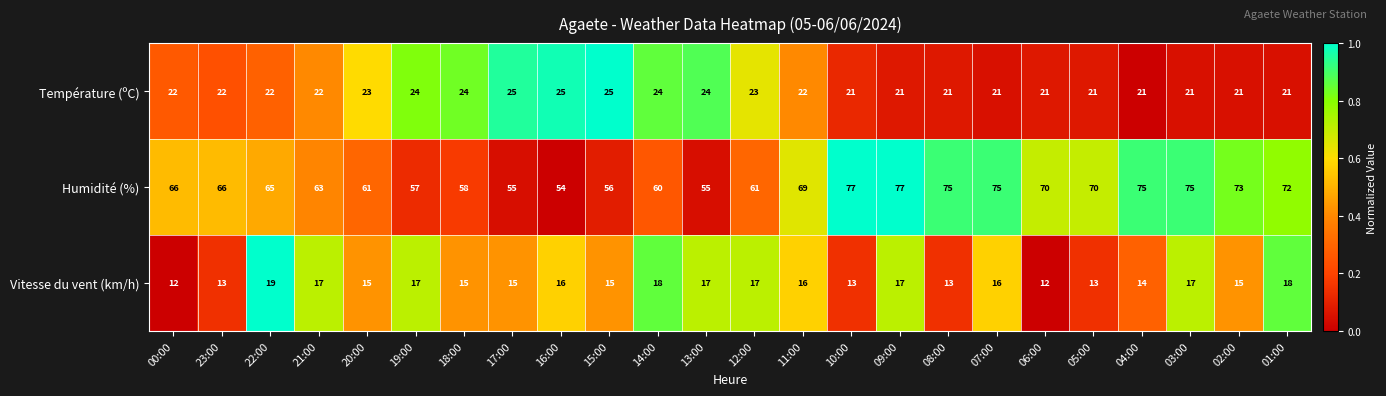

At which label is Humidité (%) closest to 65?

22:00